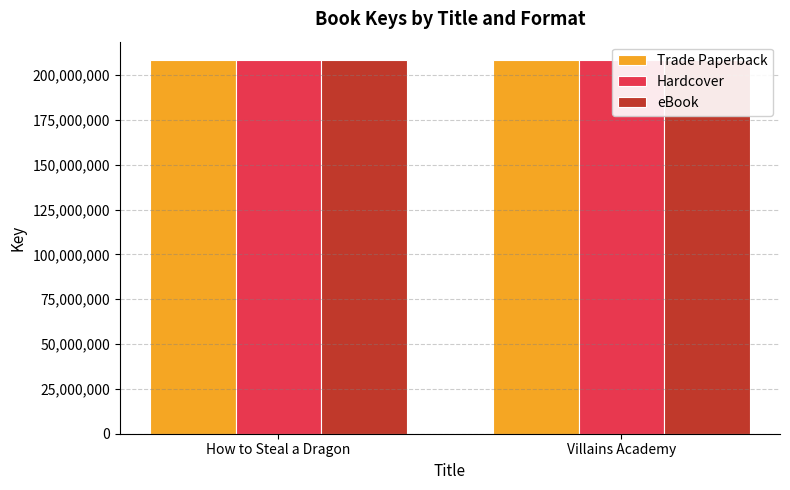

What is the total value across all series at How to Steal a Dragon?

624849021